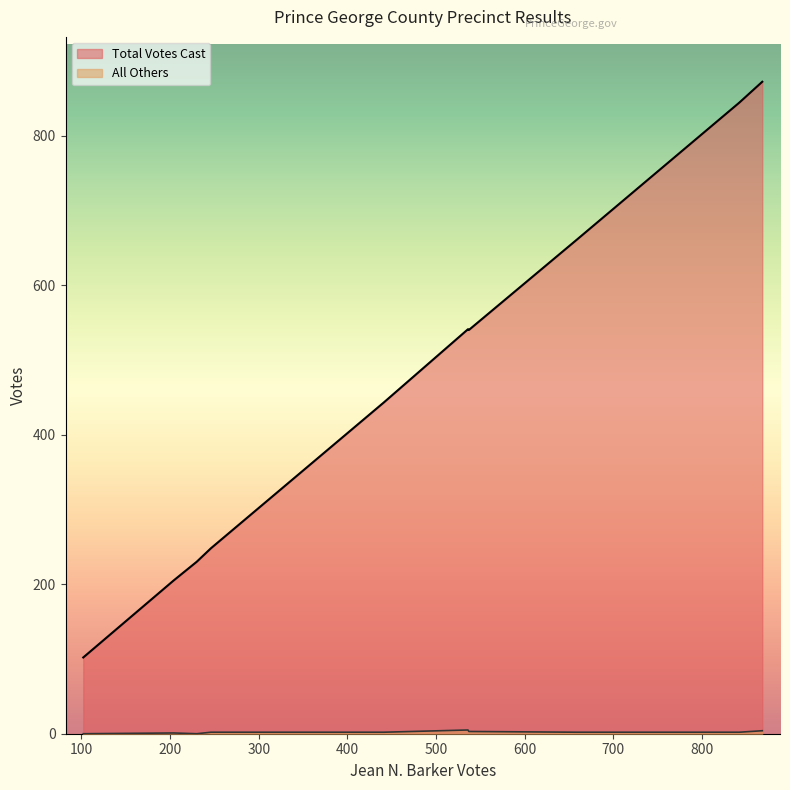

True or false: Total Votes Cast and All Others cross at least once.

False